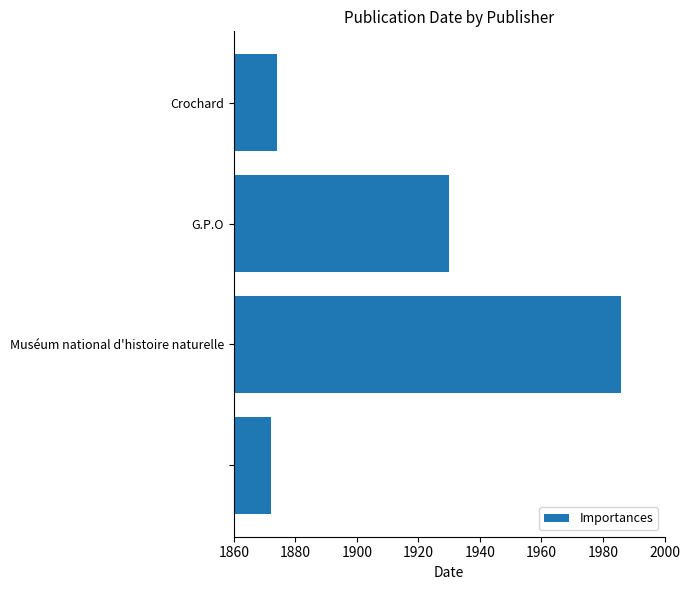

Reading bottom to top, list all the values displayed in this chart.

1872	1986	1930	1874